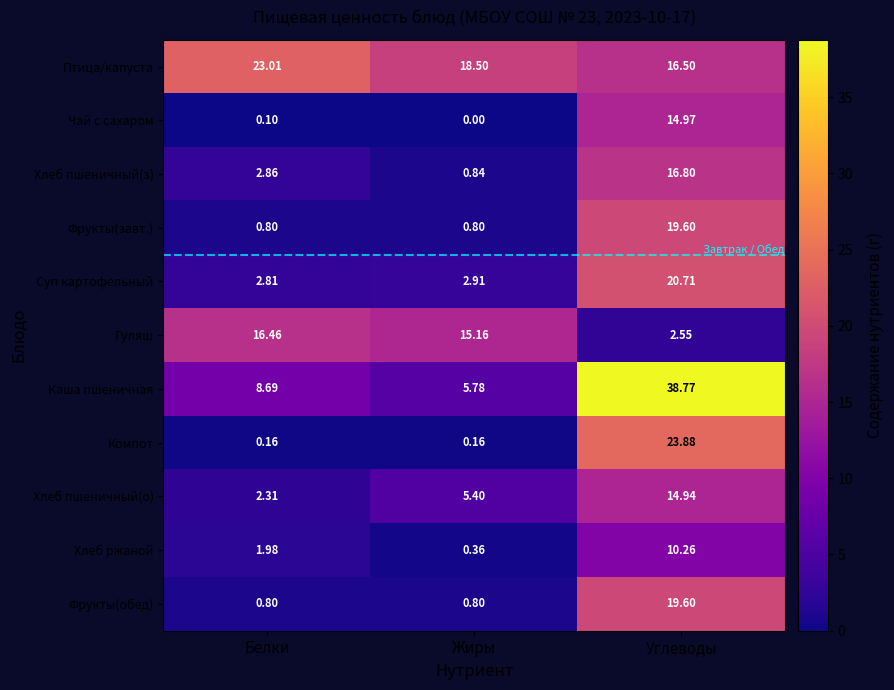

At which label does Птица/капуста first exceed 18?

Белки